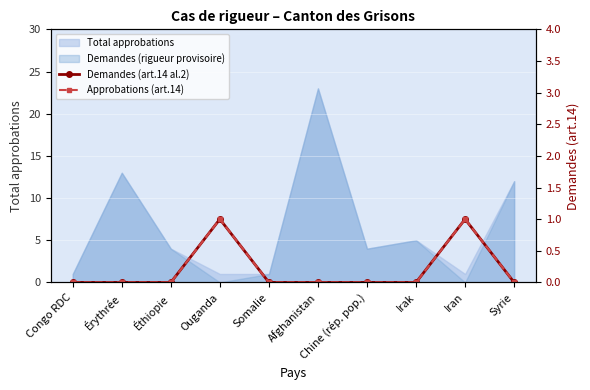

Is it true that Approbations (art.14) equals 1 at Iran?

True